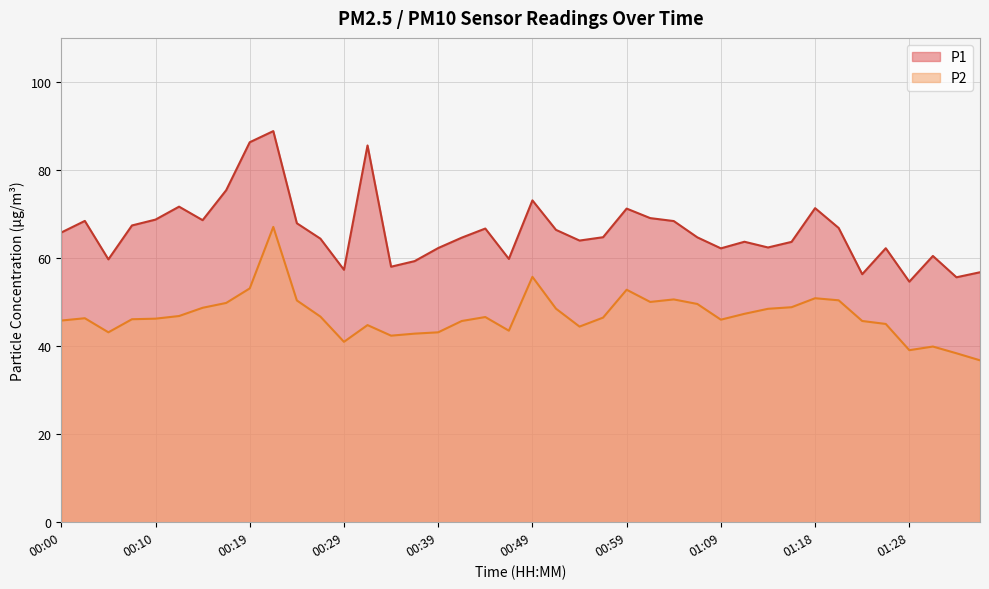

Which series has the largest range (max minus min)?

P1